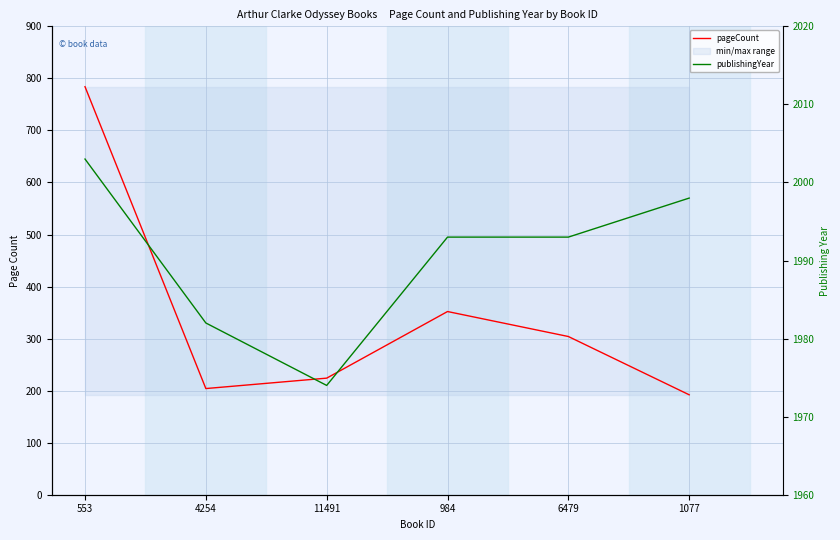

At which category does the chart reach its peak across all series?

553